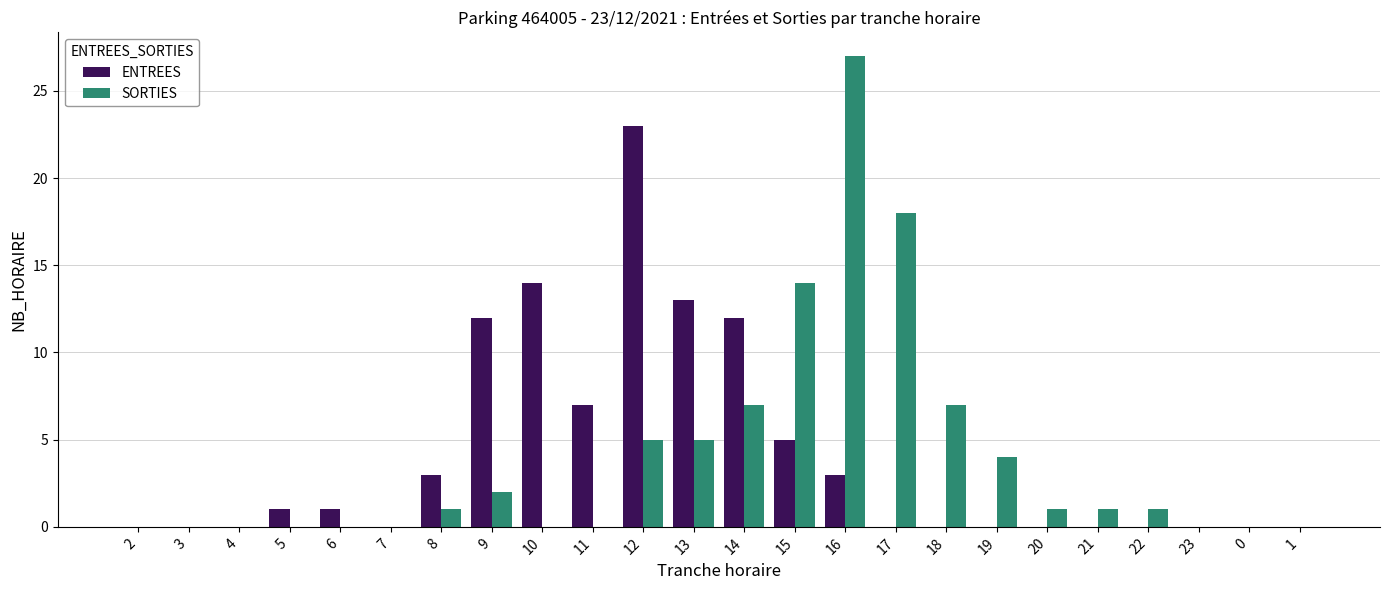

At which category is the sum across all series the highest?

16